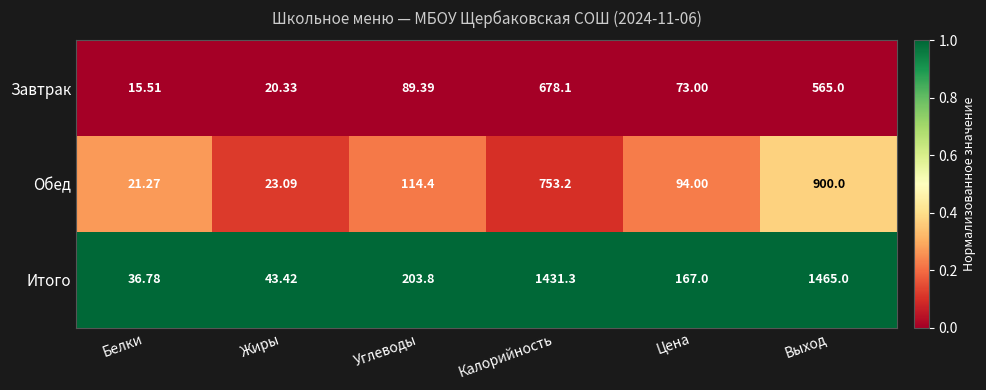

At which label does Завтрак first exceed 89?

Углеводы